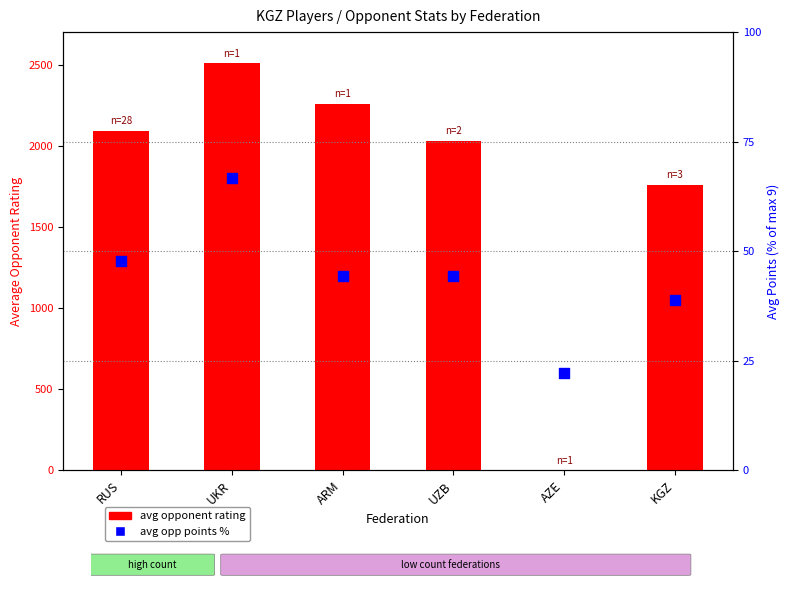

Which series has the largest total across all categories?

avg opponent rating